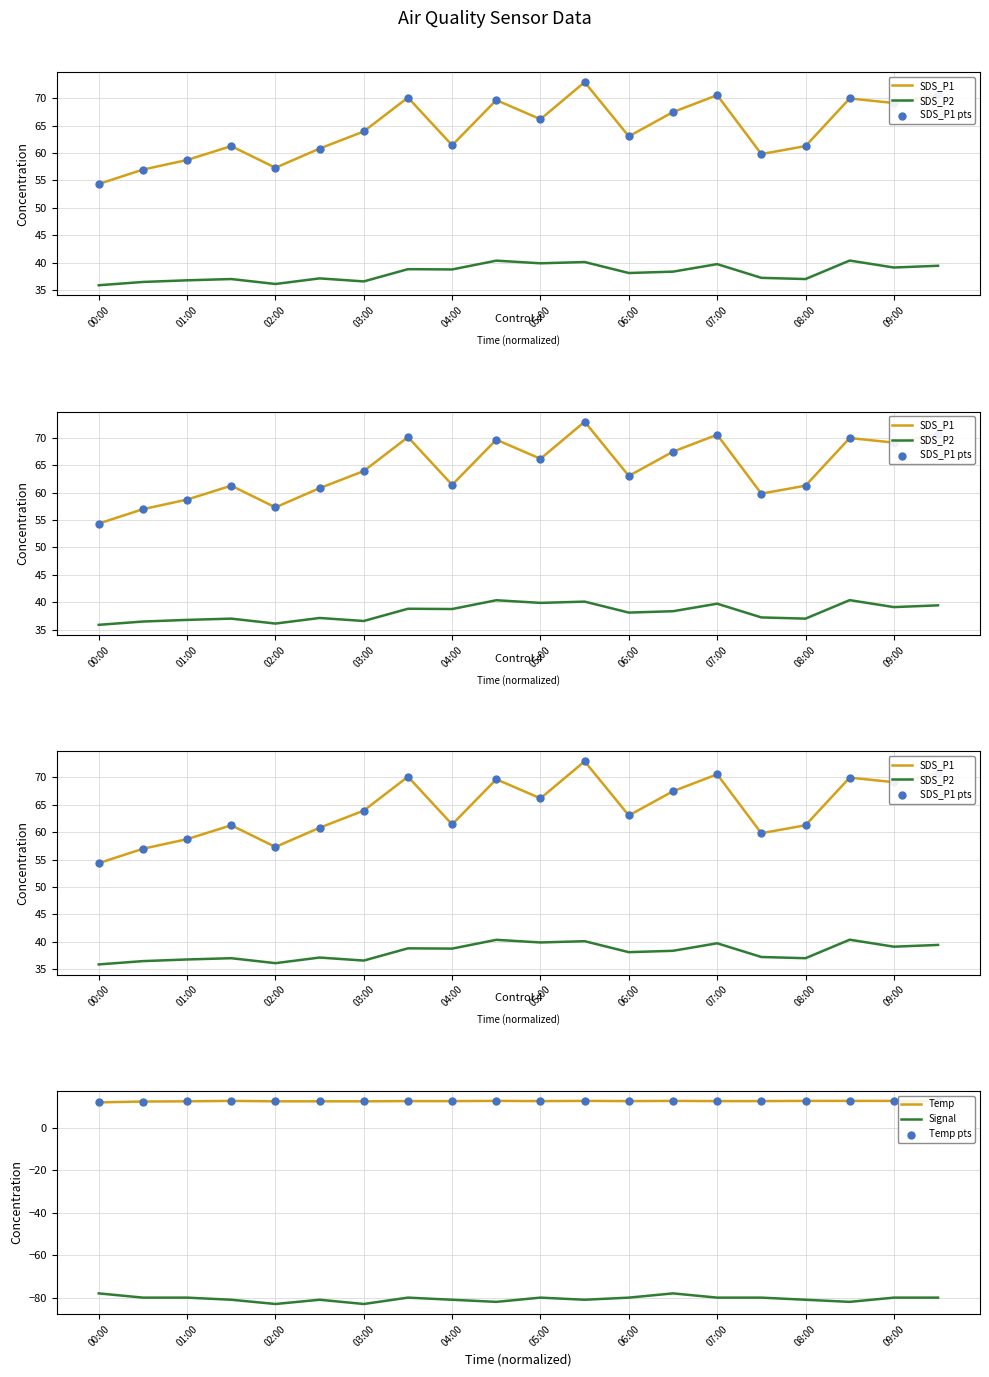

Is it true that Signal equals -55 at 02:00?

False